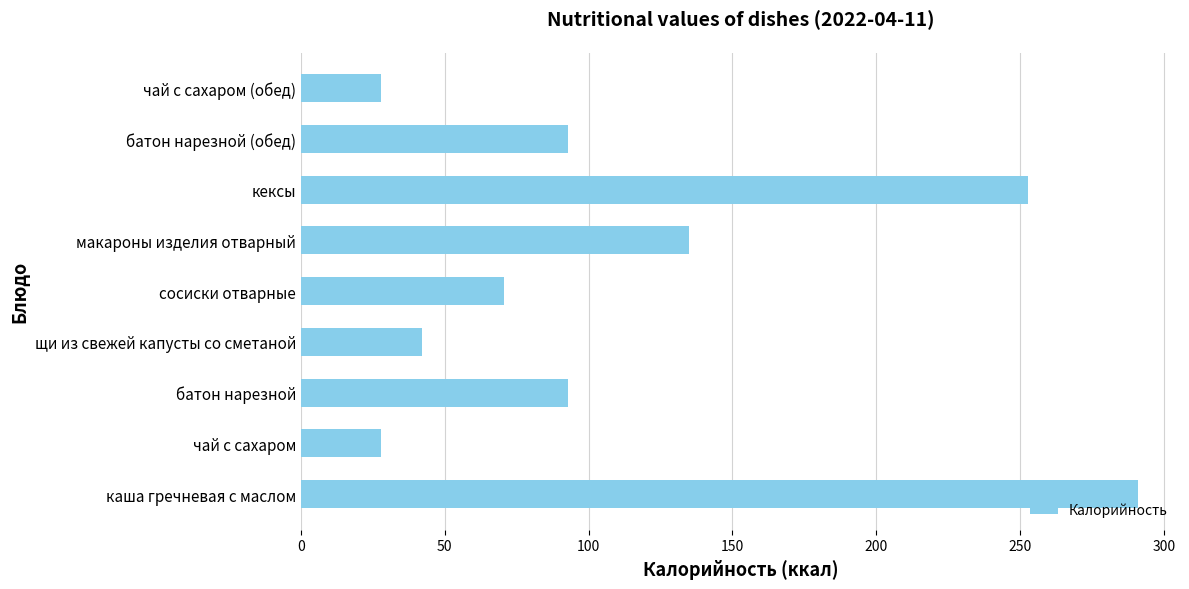

How many data points does each series have?

9